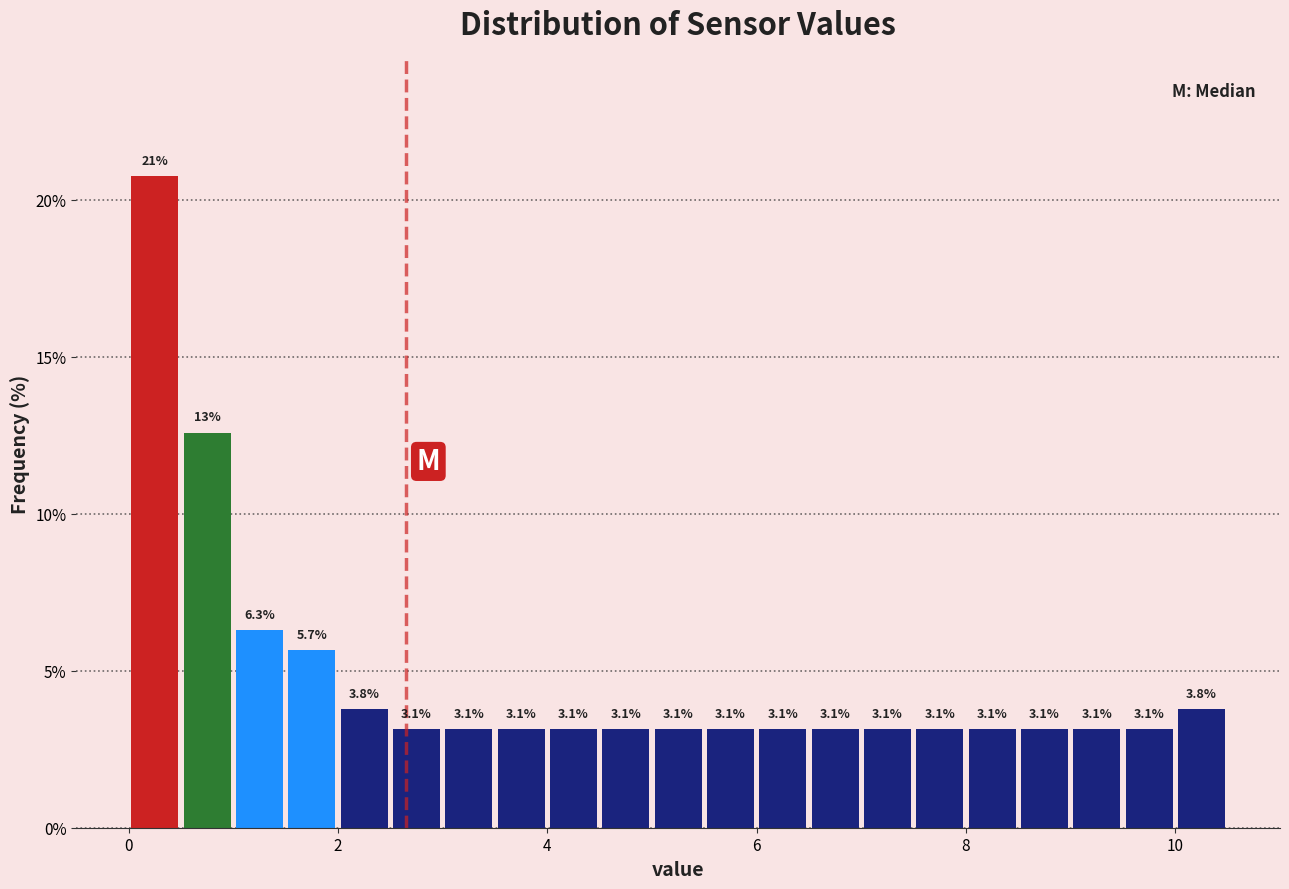

Read against the x-axis, roughly where is the centre of the tallest bar?

0.2